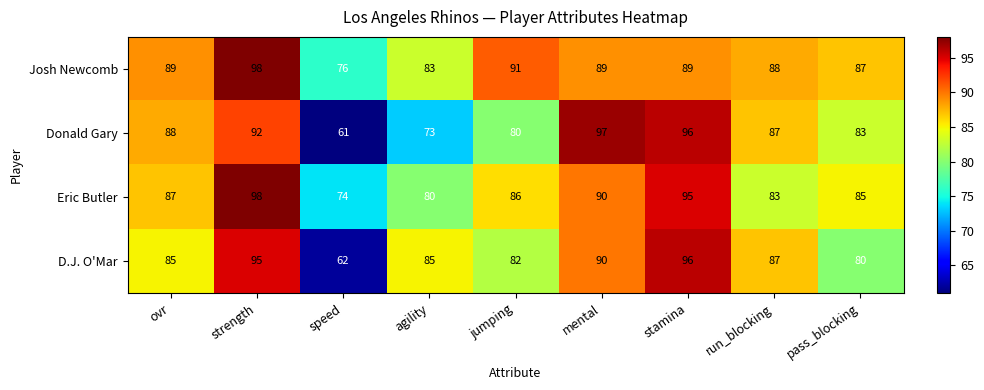

Is it true that Eric Butler equals 83 at run_blocking?

True